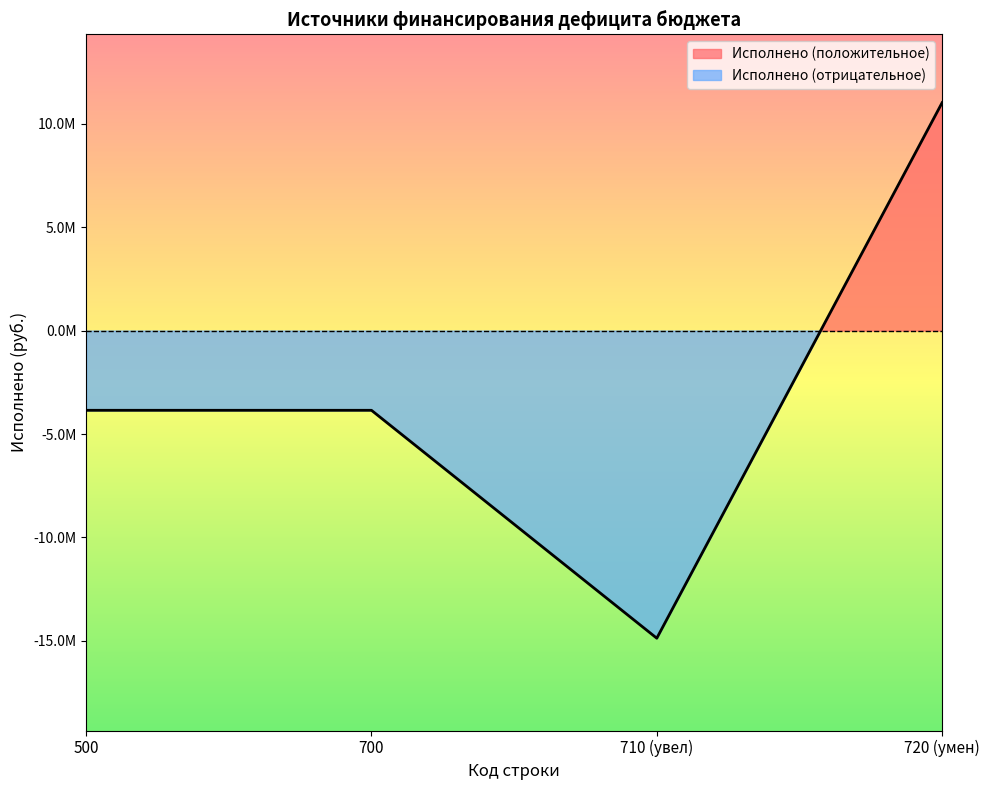

True or false: there are more than 1 points higher than both neighbors.

False